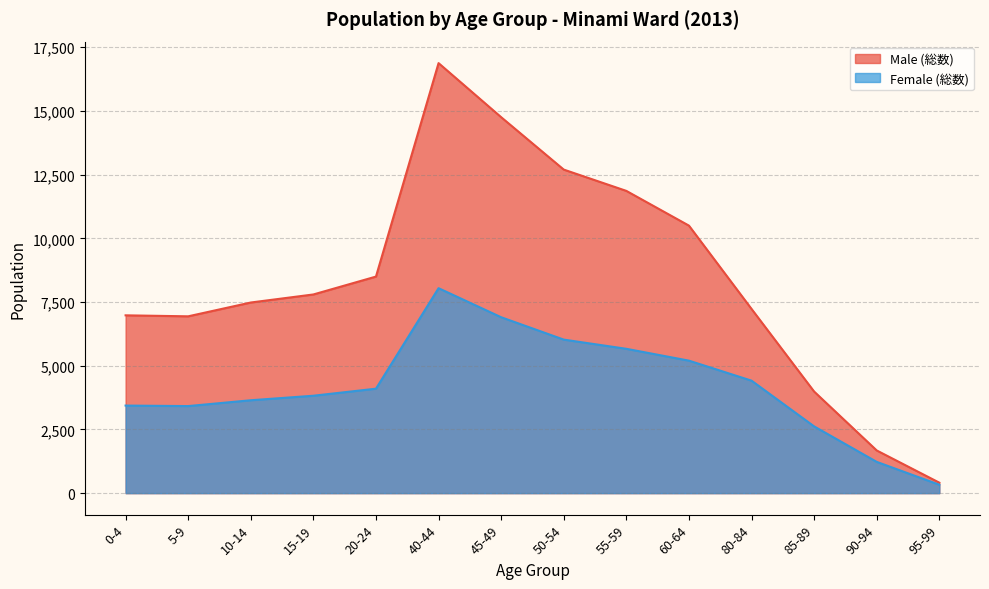

Which series has the largest total across all categories?

Male (総数)